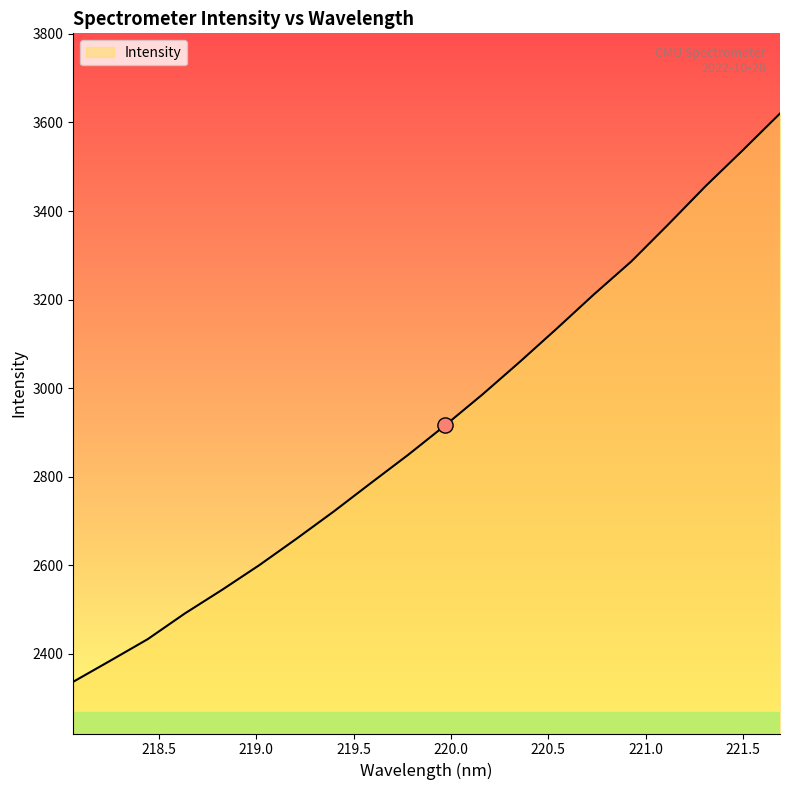

What is the difference between the maximum and minimum values?

1282.9